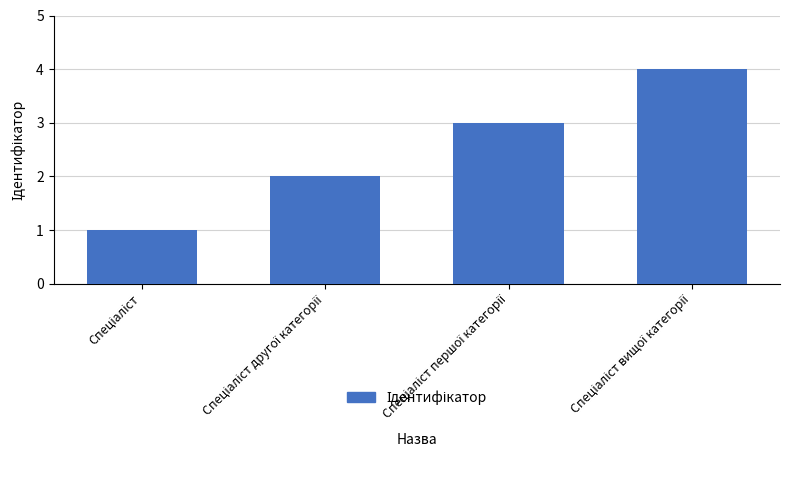

What is the sum of all values?

10